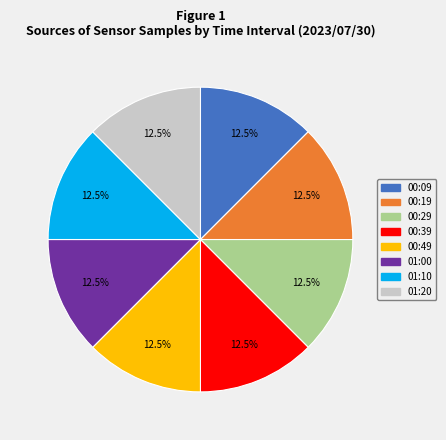

The 00:09 slice represents 24% of the pie. True or false?

False